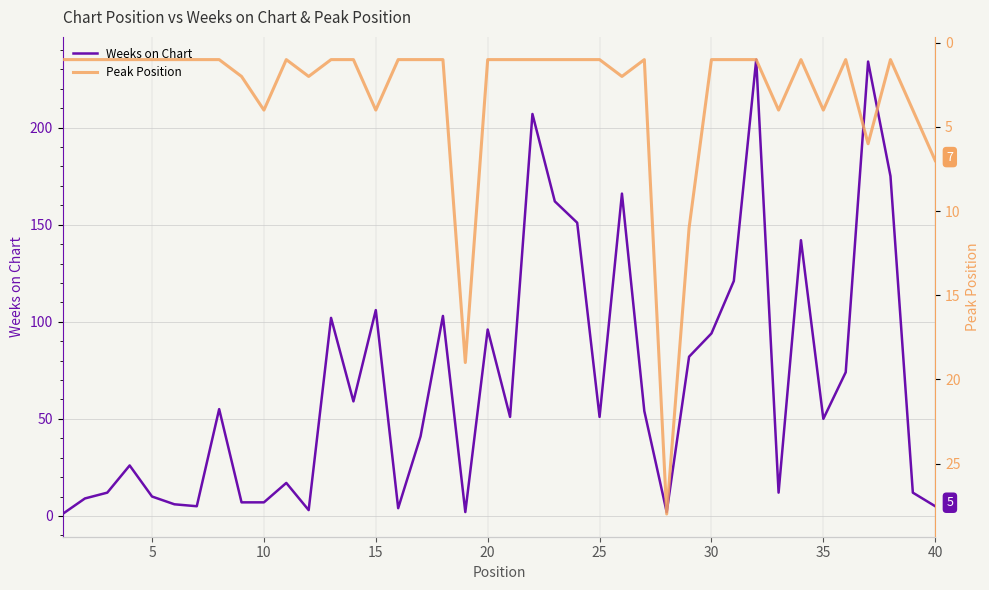

What is the average value of the Weeks on Chart series?

69